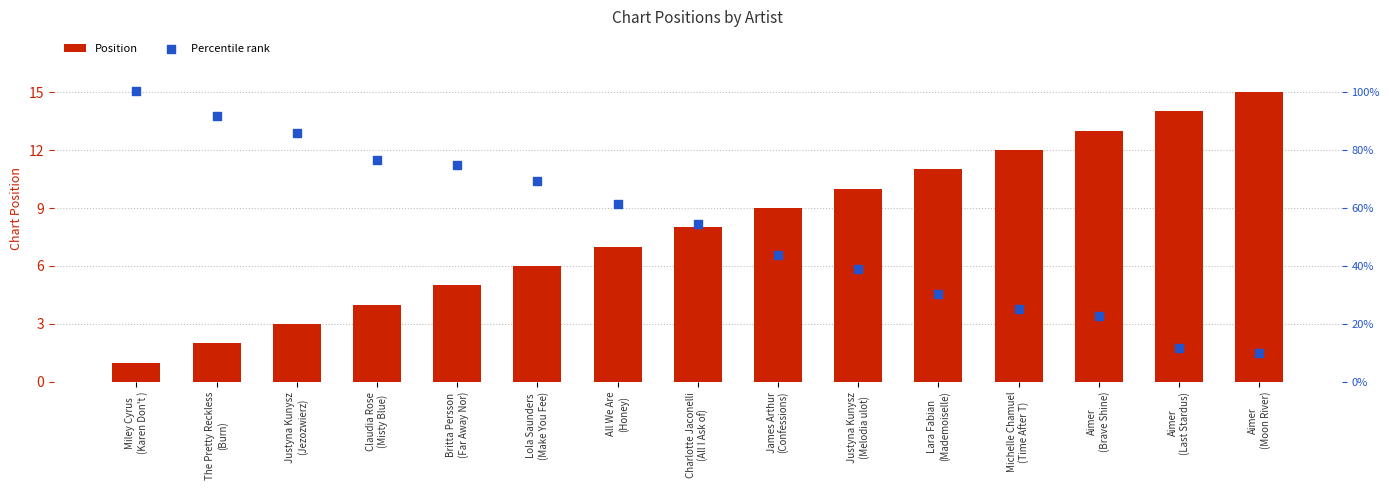

Is the value of Percentile rank at Britta Persson
(Far Away Nor) greater than the value of Position at Aimer
(Moon River)?

No